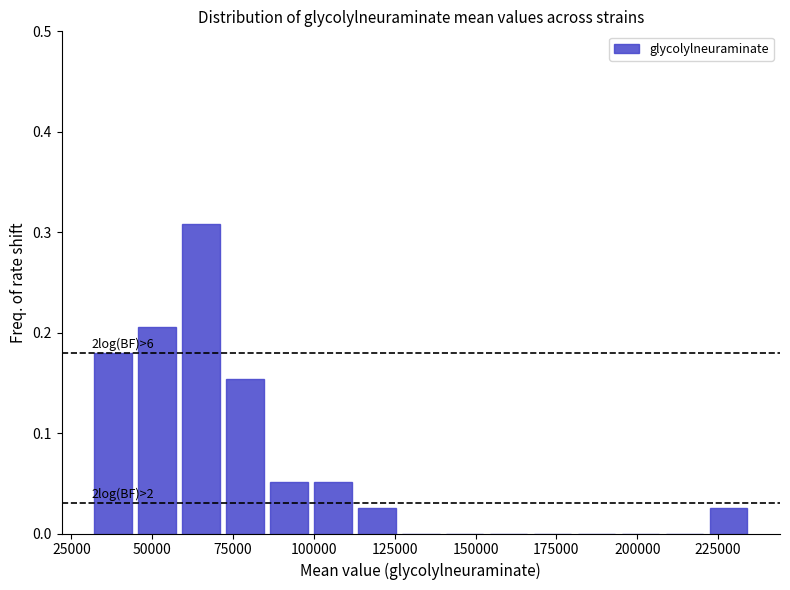

Read against the x-axis, roughly where is the centre of the tallest bar?

65000